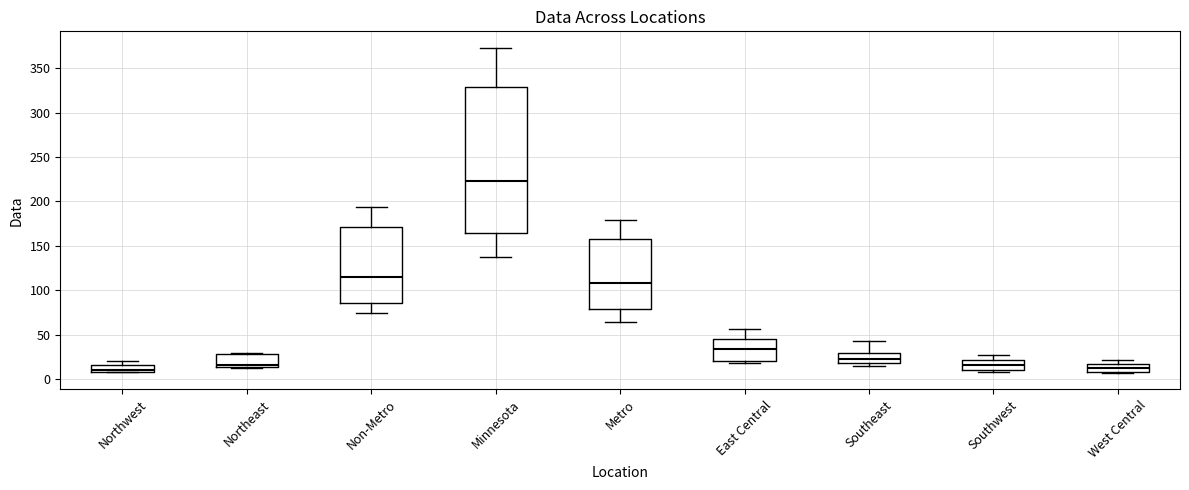

Reading left to right, read every box against the y-axis: the position of its median line, the range the box covers, and the ends of its whiskers. The values are not printed on the chart, so give them approximately, as read against the axis.

Northwest: median 10 (just above the box's lower edge), box 10 to 15, whiskers 10 to 20
Northeast: median 15 (just above the box's lower edge), box 15 to 30, whiskers 15 to 30
Non-Metro: median 115, box 85 to 170, whiskers 75 to 195
Minnesota: median 225, box 165 to 330, whiskers 140 to 375
Metro: median 110, box 80 to 160, whiskers 65 to 180
East Central: median 35, box 20 to 45, whiskers 20 (just below the box's lower edge) to 55
Southeast: median 25, box 20 to 30, whiskers 15 to 45
Southwest: median 15, box 10 to 20, whiskers 10 (just below the box's lower edge) to 25
West Central: median 15 (inside the box), box 10 to 15, whiskers 5 to 20